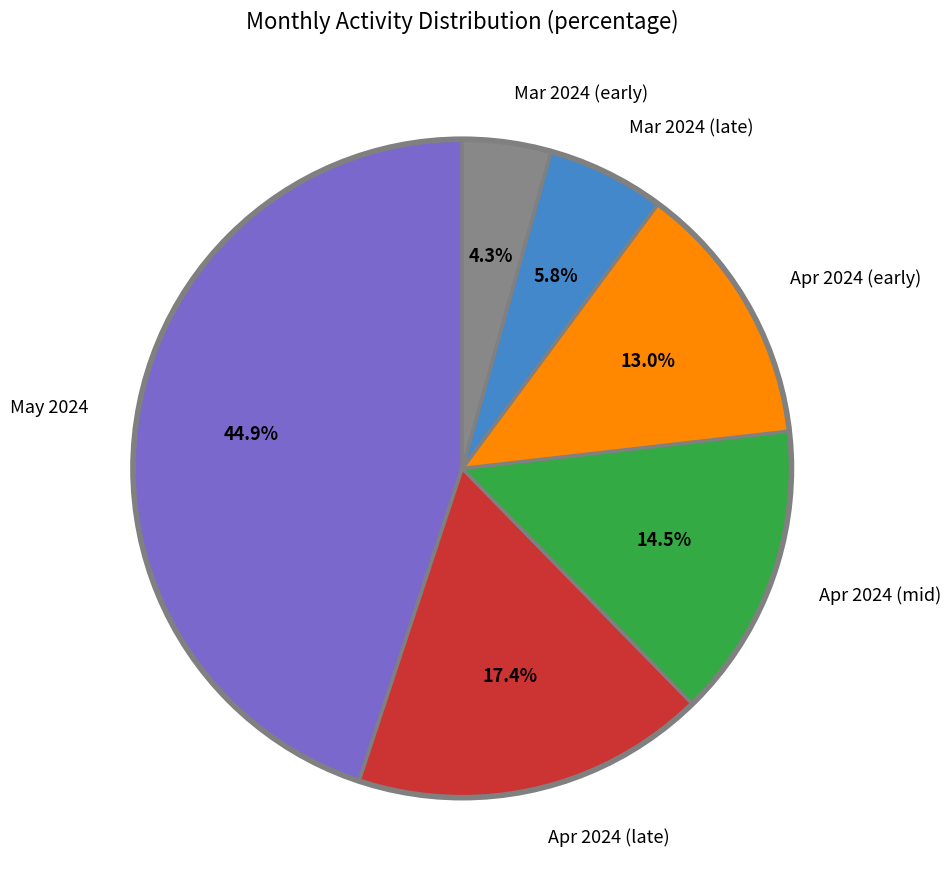

Does any single category account for the majority?

No